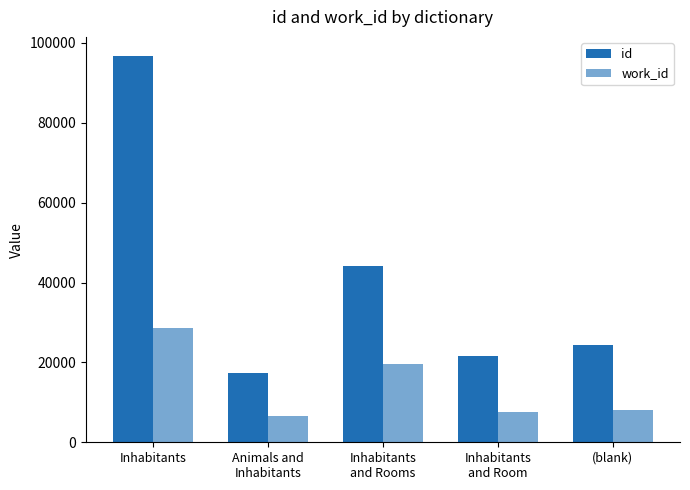

How many data points does each series have?

5